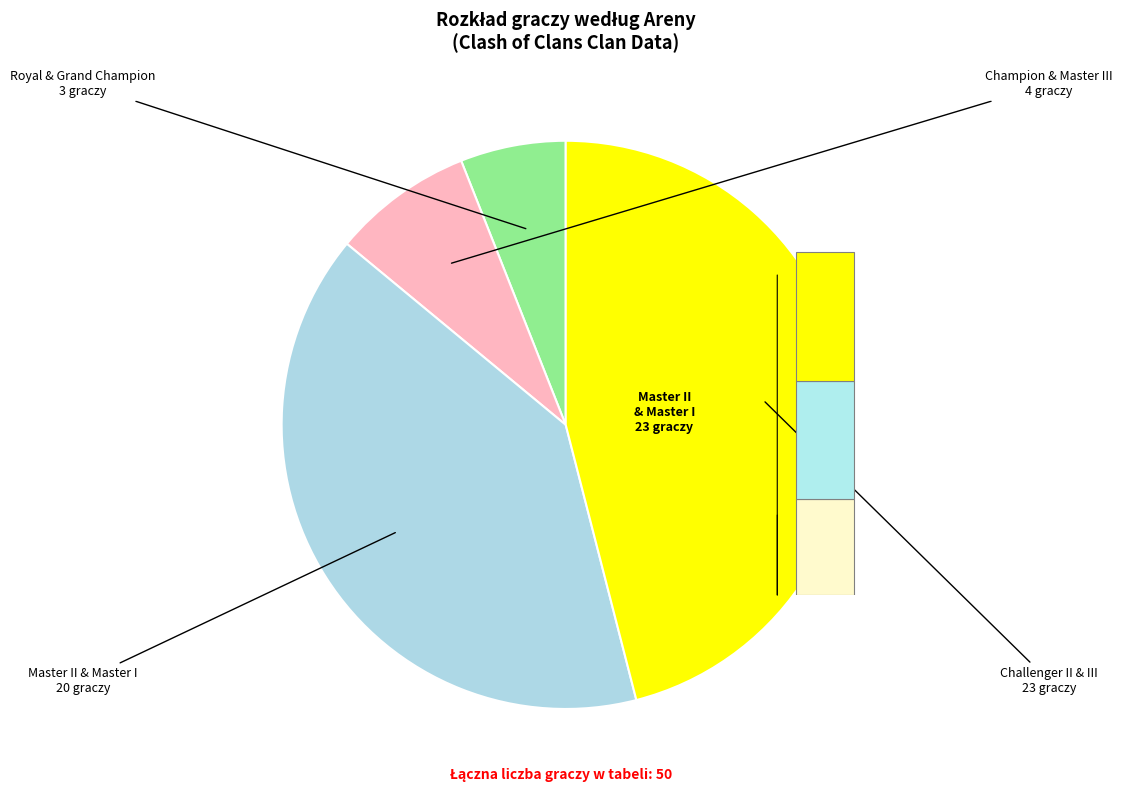

To the nearest percent, what portion does Master III represent?

4%